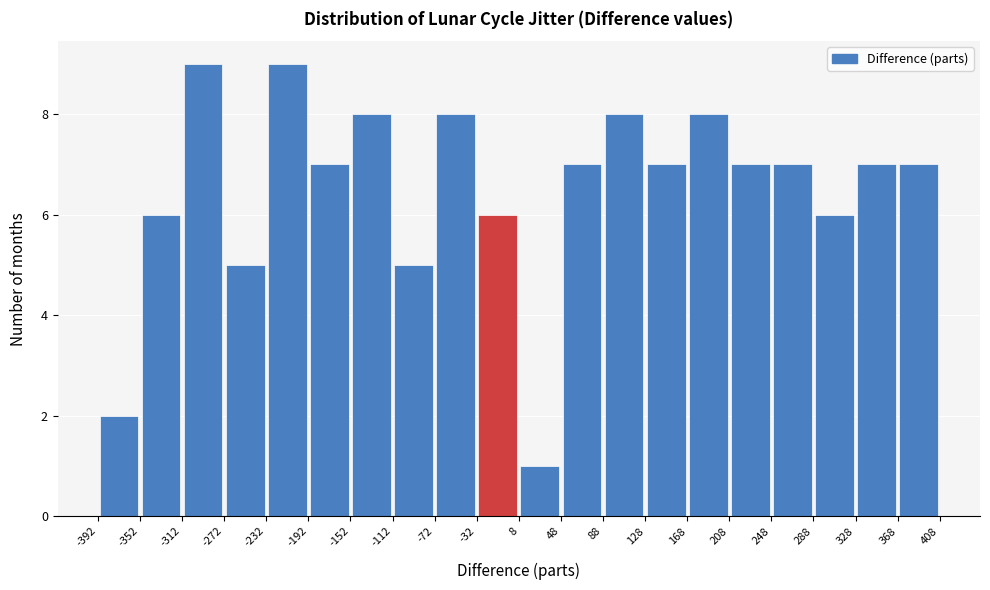

Reading left to right, list every bar in this chart as the range it spans on the x-axis followed by its height. The values are not printed on the chart, so give them approximately, as read against the axis.

-392 to -352: 2
-352 to -312: 6
-312 to -272: 9
-272 to -232: 5
-232 to -192: 9
-192 to -152: 7
-152 to -112: 8
-112 to -72: 5
-72 to -32: 8
-32 to 8: 6
8 to 48: 1
48 to 88: 7
88 to 128: 8
128 to 168: 7
168 to 208: 8
208 to 248: 7
248 to 288: 7
288 to 328: 6
328 to 368: 7
368 to 408: 7